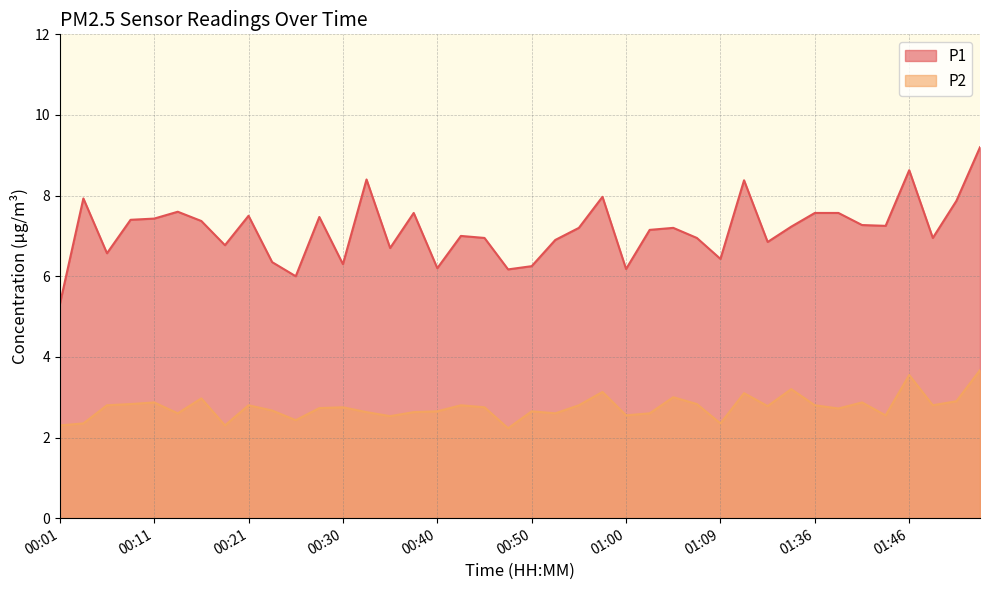

Rank the series at 01:43 from highest to lowest value.

P1, P2